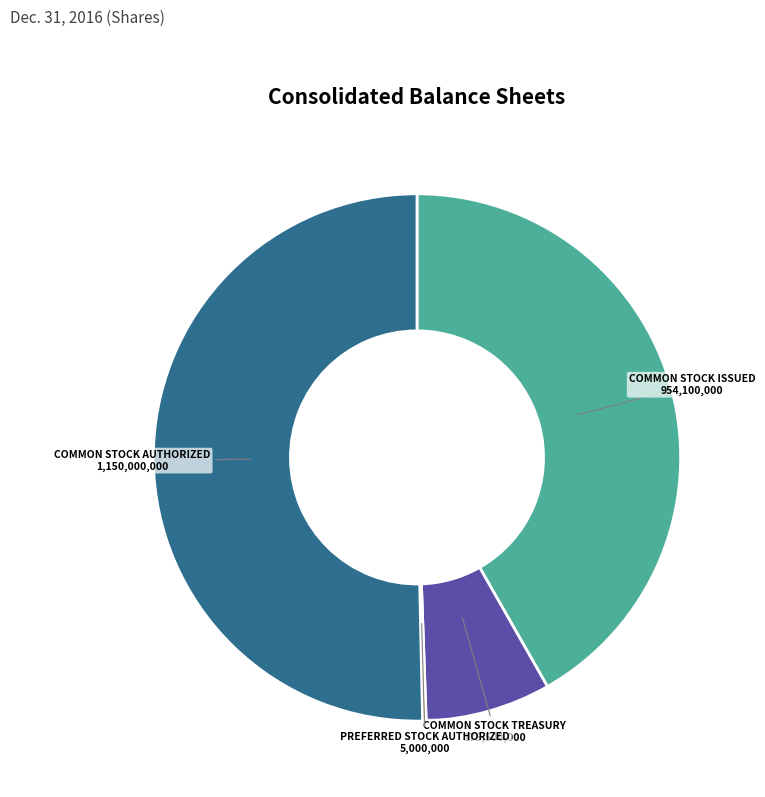

Does any single category account for the majority?

Yes